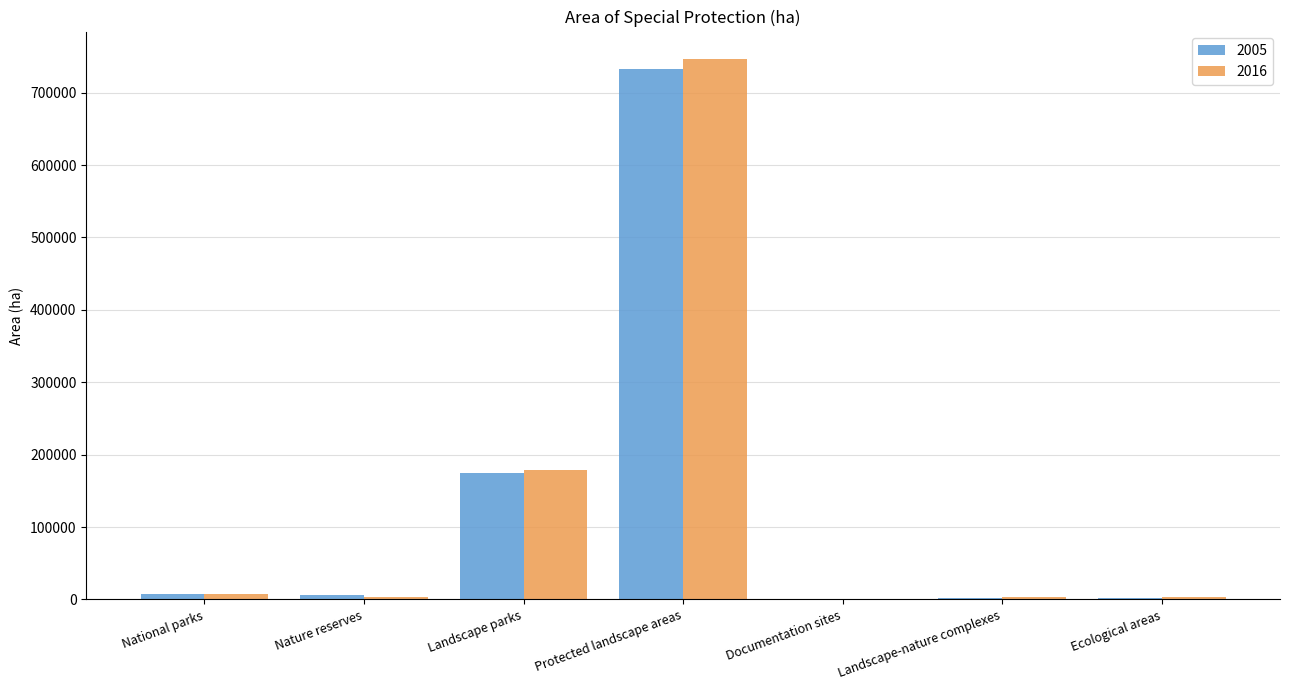

At which category is the sum across all series the highest?

Protected landscape areas